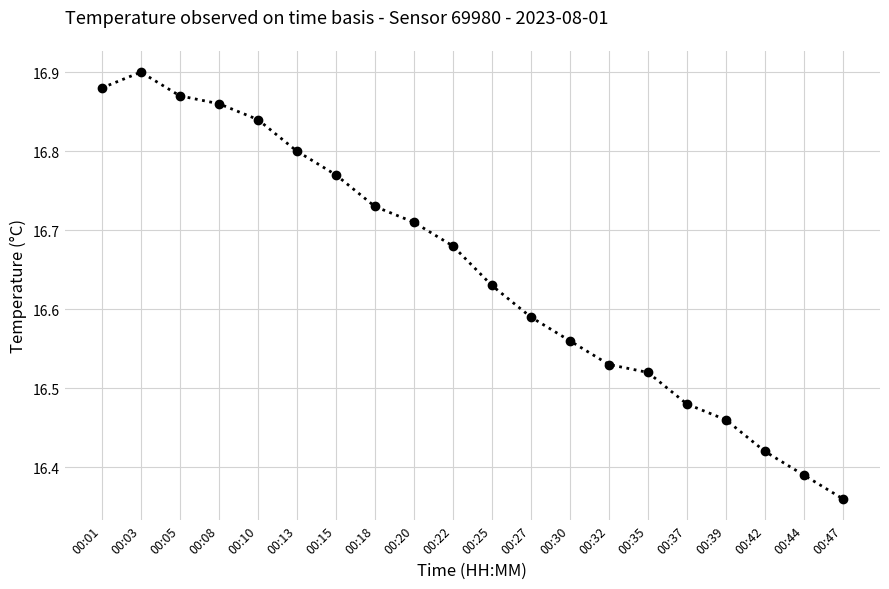

At which category does the chart reach its peak across all series?

00:03